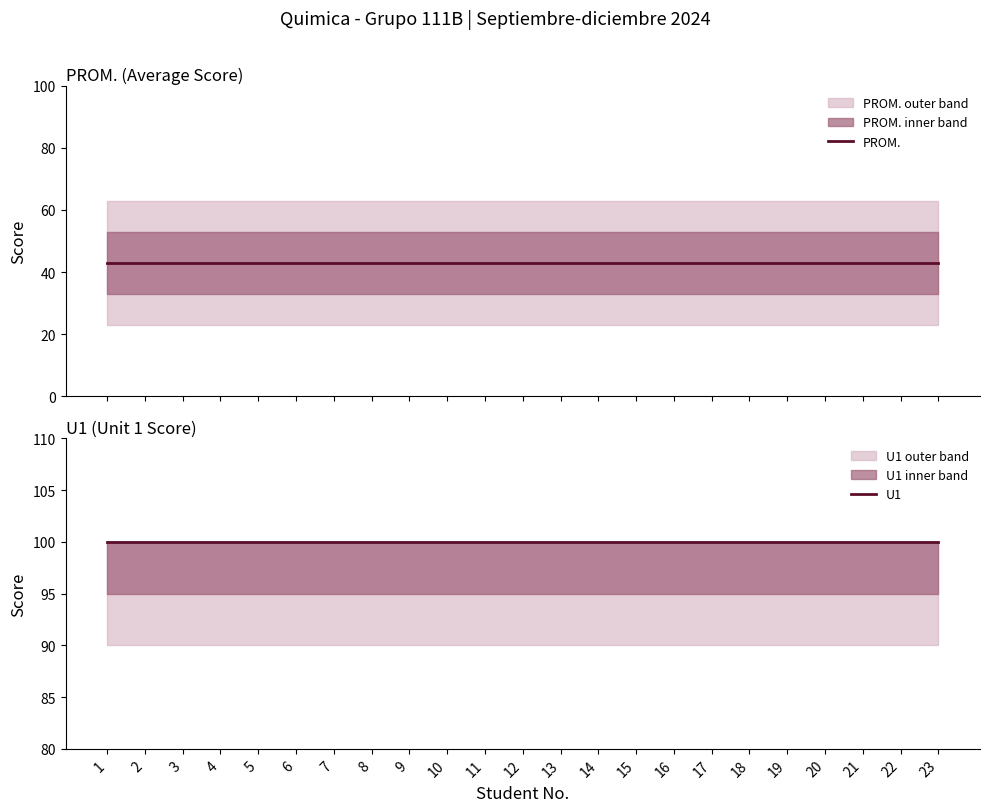

What is the value of the U1 point at the 16th from the left?

100.0